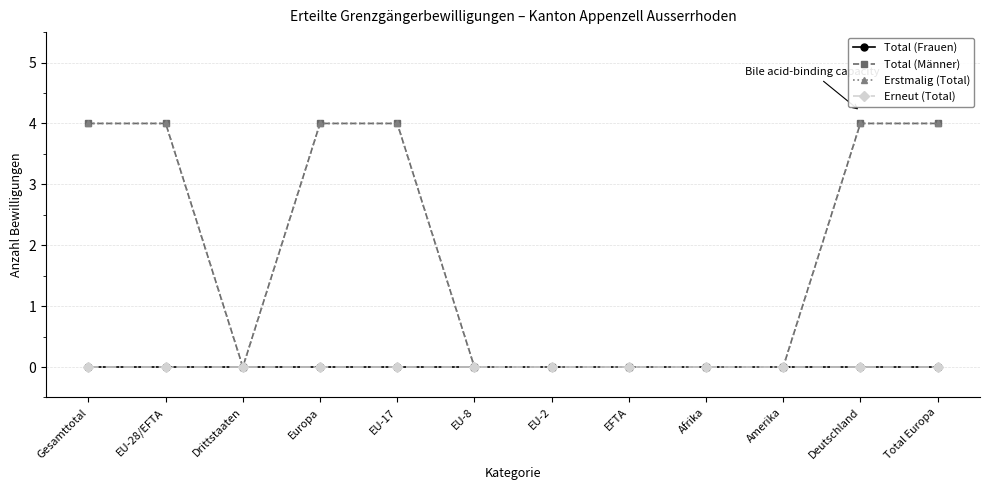

True or false: Total (Männer) has more than 1 interior local peaks.

False